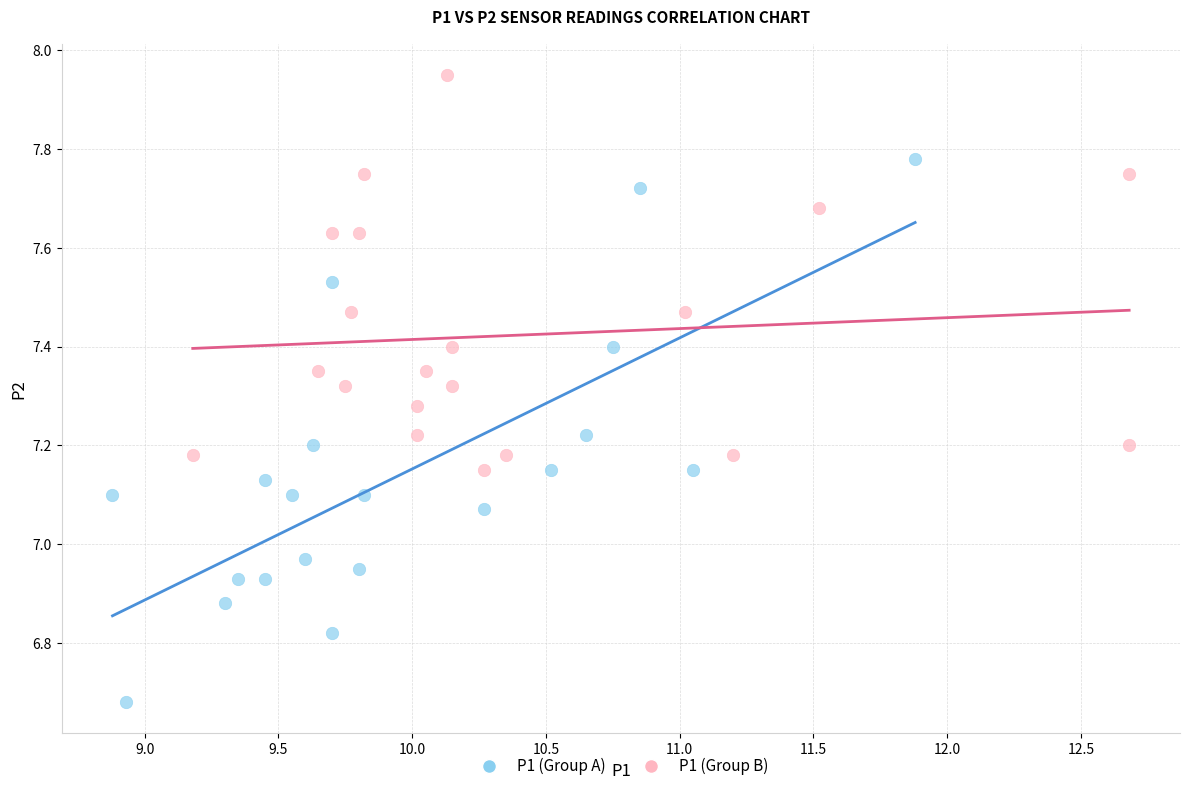

Which series has the widest spread of Y values?

P1 (Group A)